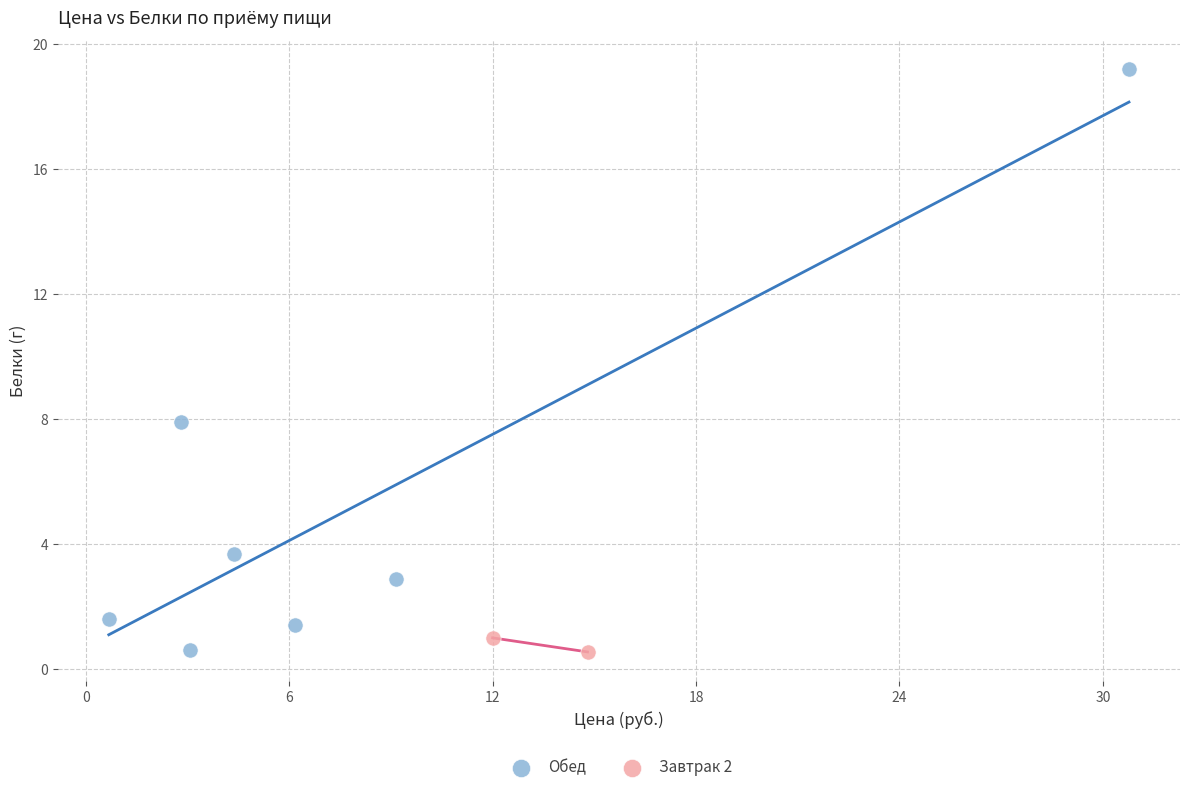

What are all the series names shown in the legend?

Обед, Завтрак 2